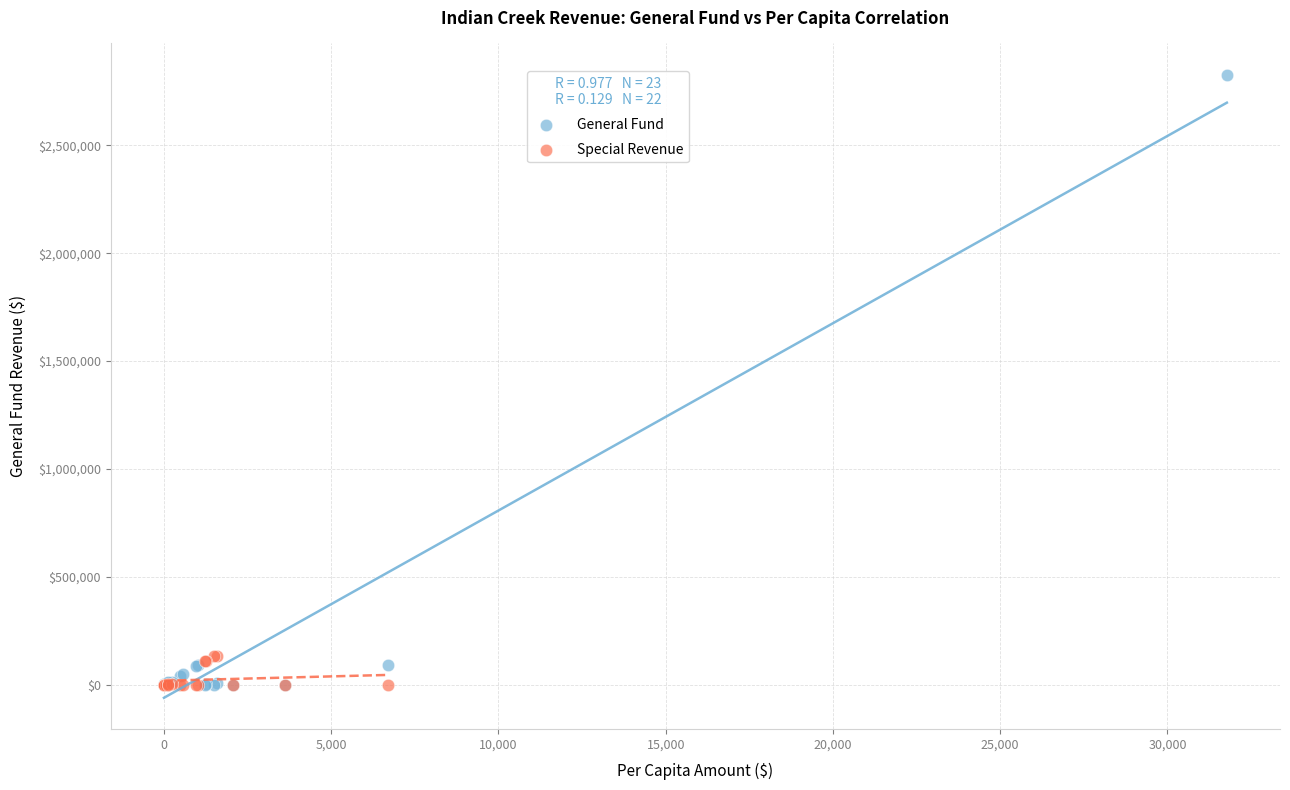

Which series reaches the maximum Y coordinate?

General Fund